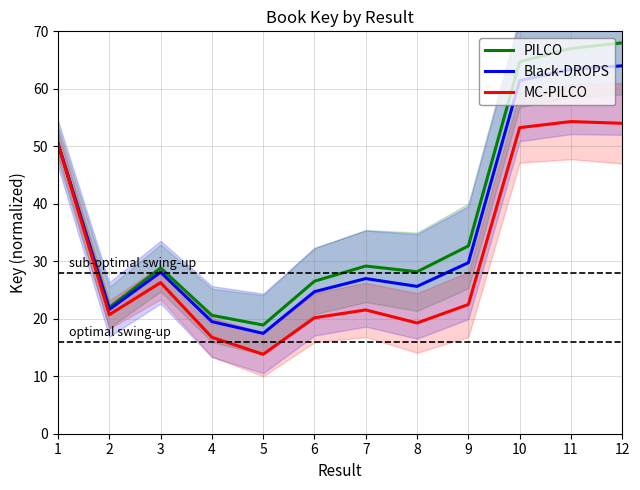

Is it true that PILCO equals 18.9 at 5?

True